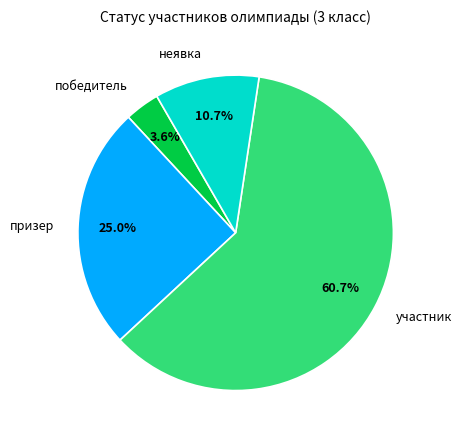

To the nearest percent, what is the difference between the largest and smallest slice percentages?

57%